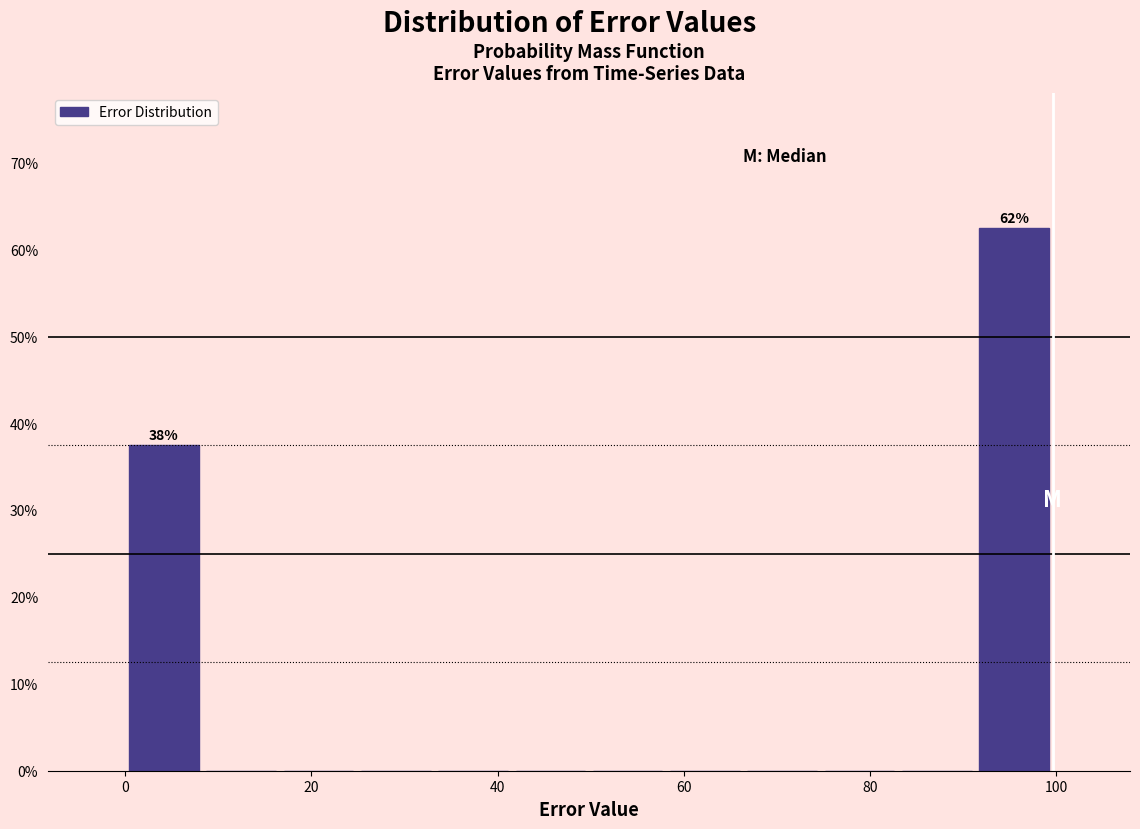

Over which range of the x-axis is the bar tallest?

92 to 100